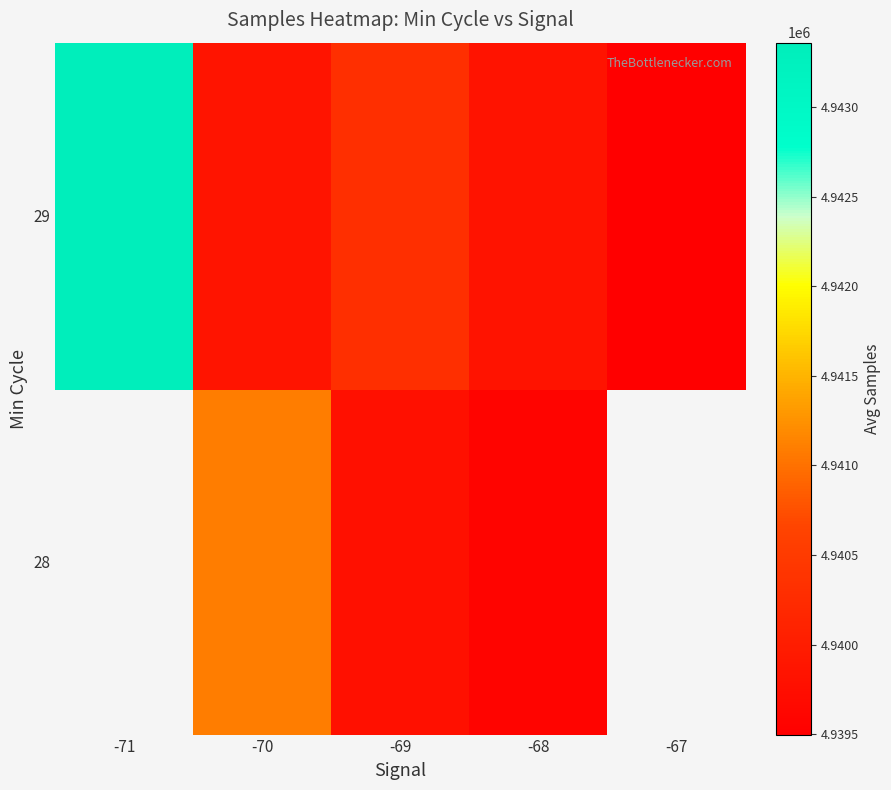

The 28 series shows 4941093.9 at -70. True or false?

True